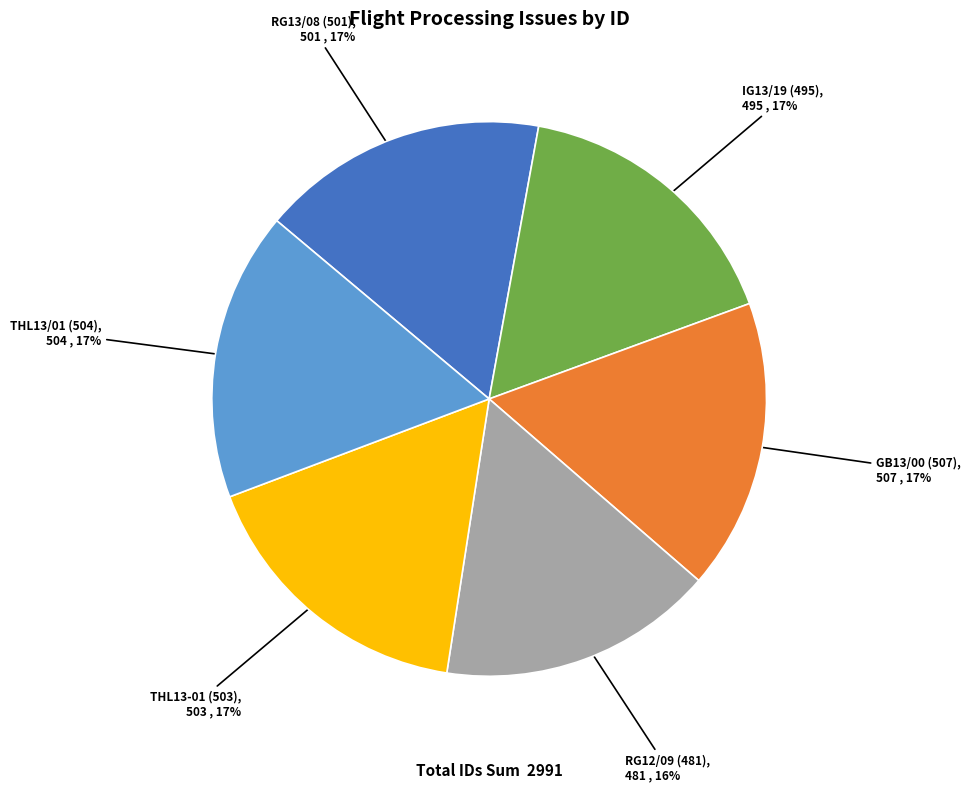

The THL13/01 (504) slice represents 17% of the pie. True or false?

True